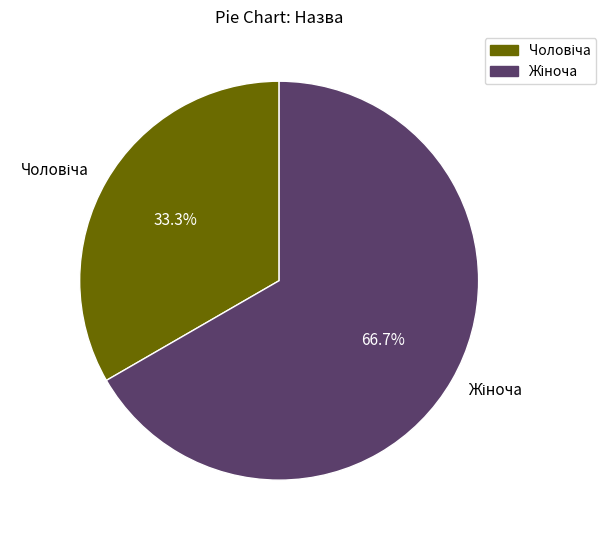

Does any single category account for the majority?

Yes